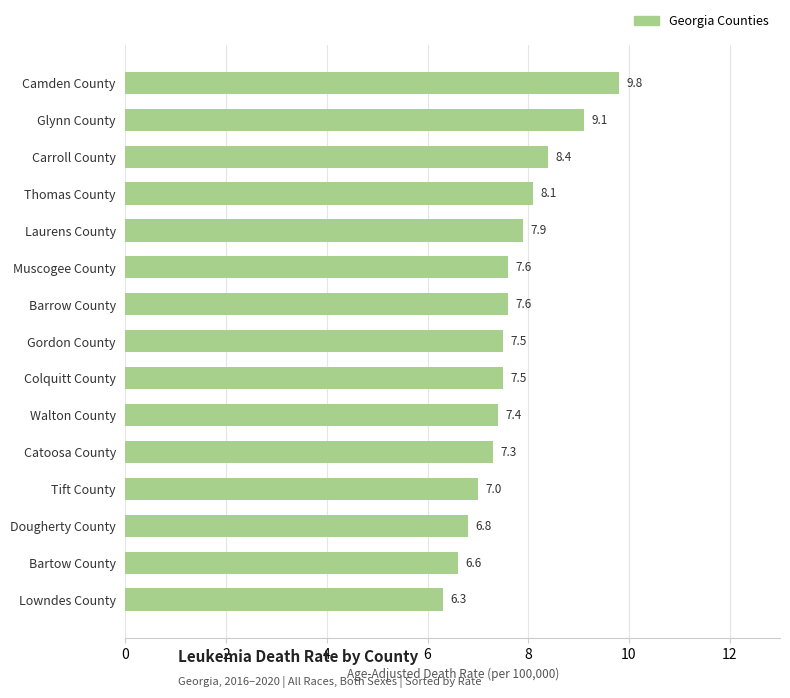

Count the number of categories in the chart.

15